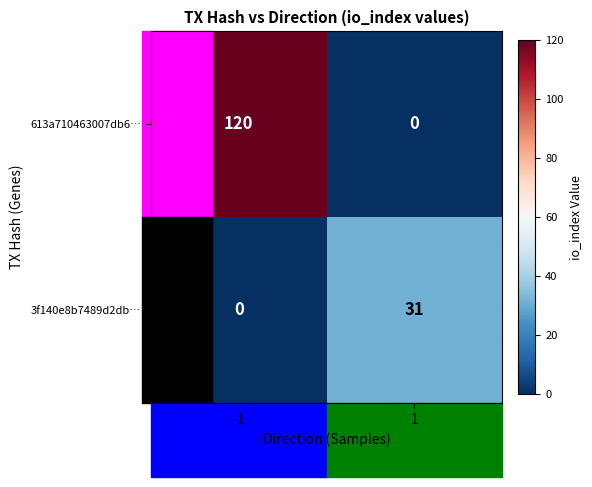

List the series in order of their peak value, highest first.

613a710463007db6…, 3f140e8b7489d2db…